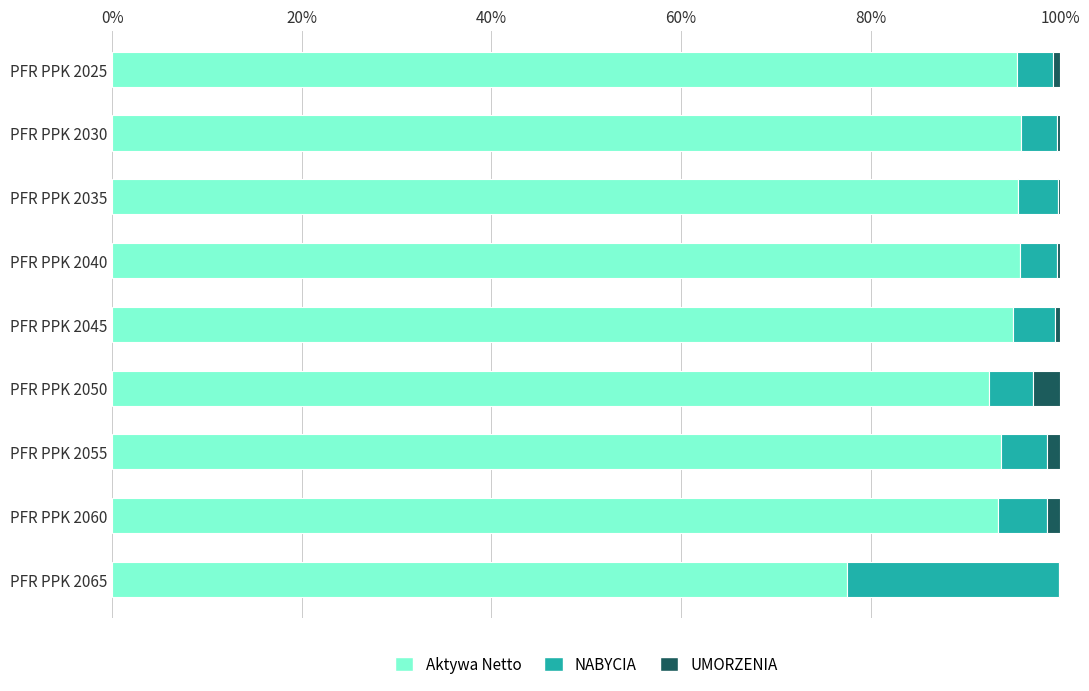

The value of Aktywa Netto at PFR PPK 2060 is 61.0. True or false?

False